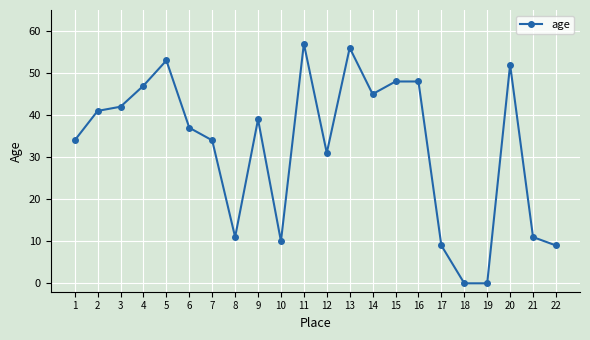

The value at 6 is 37. True or false?

True